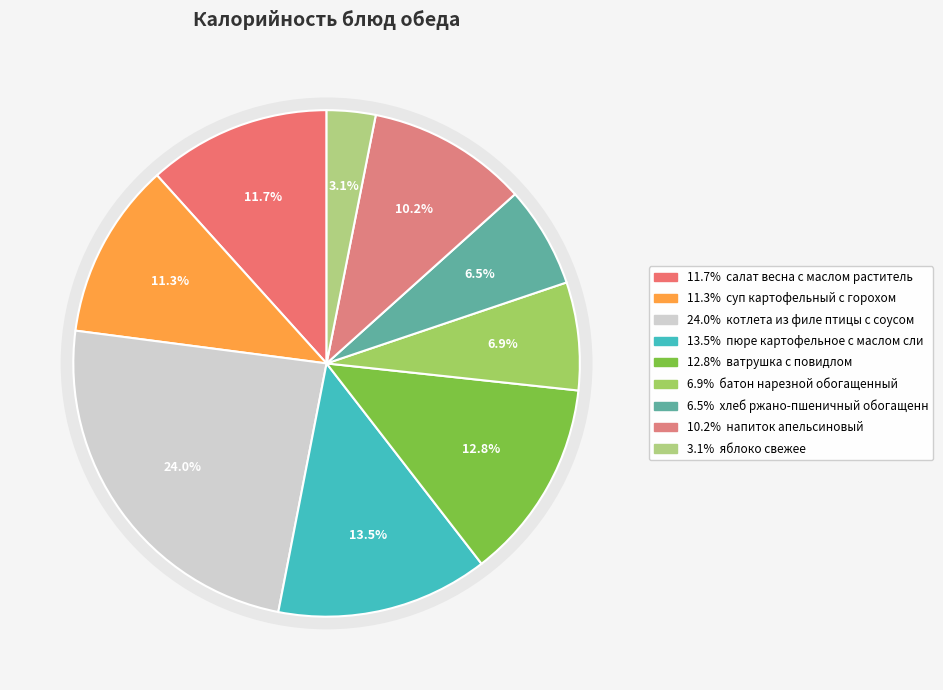

What percentage is NOT represented by батон нарезной обогащенный?

93.1%